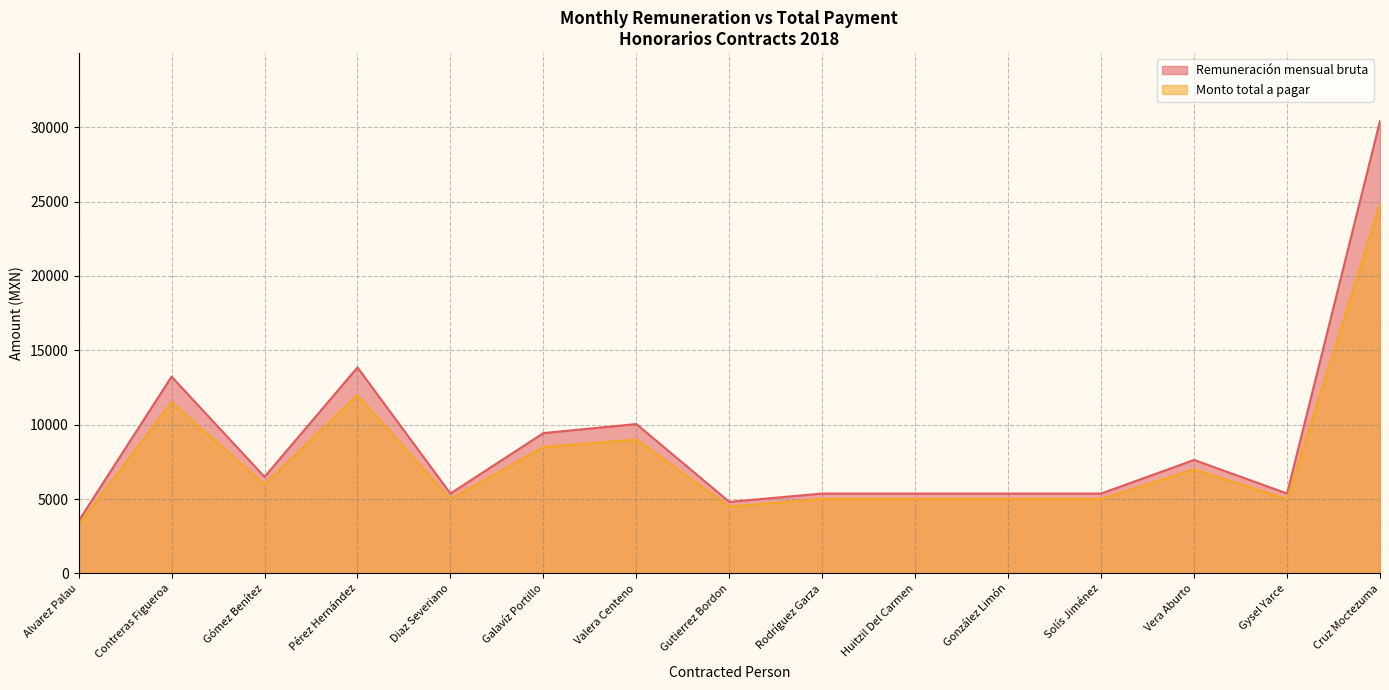

In Monto total a pagar, how many points are higher than both neighbors (excluding endpoints)?

4